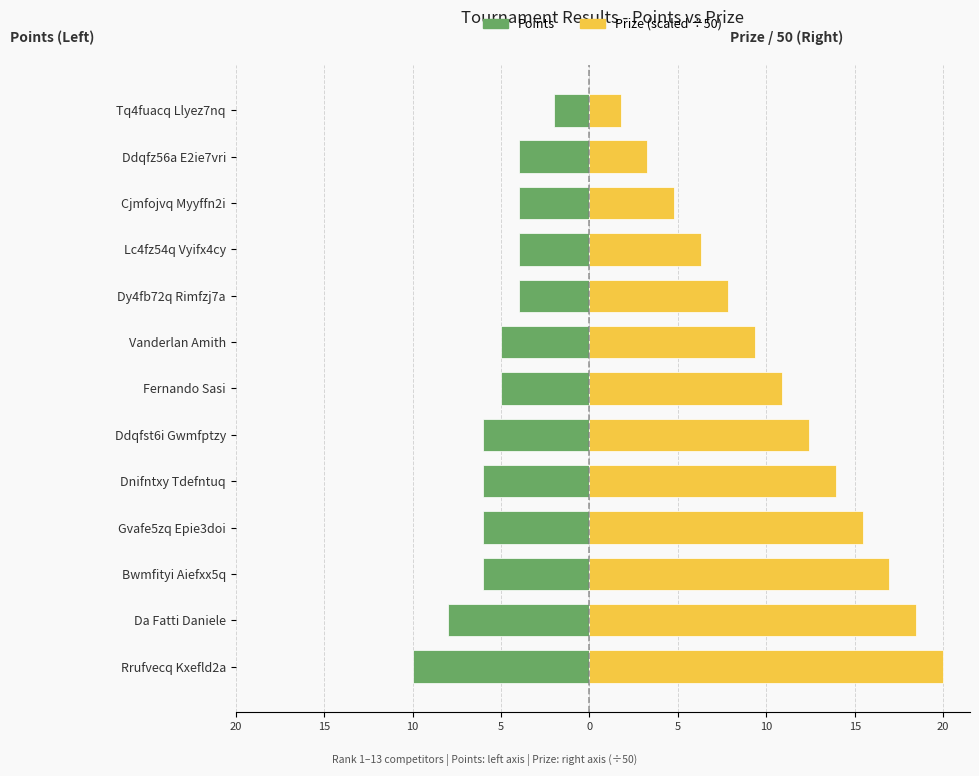

Which series has the largest total across all categories?

Prize (scaled)